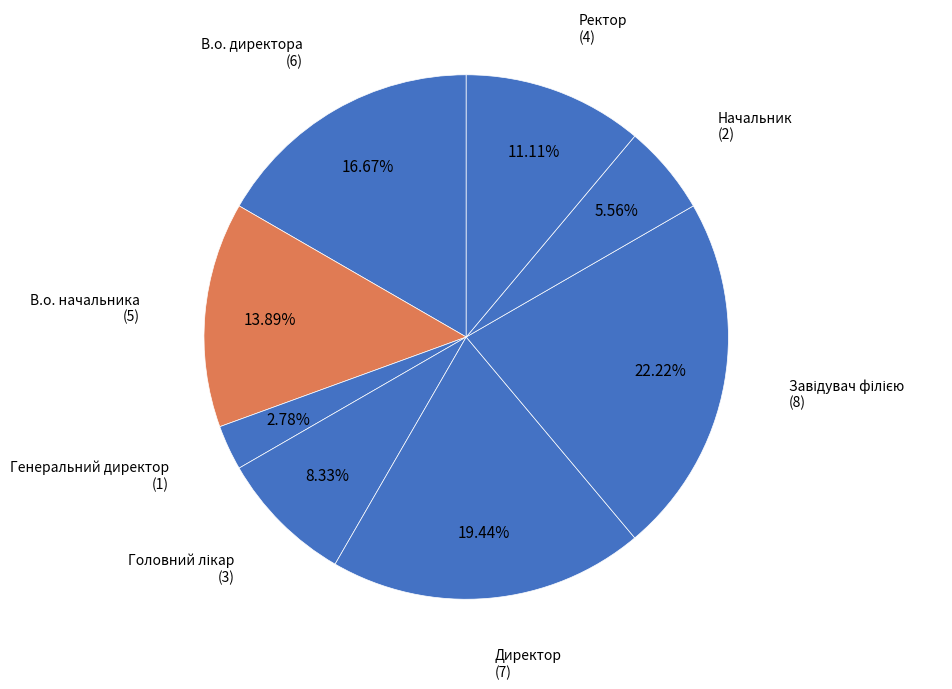

To the nearest percent, what percentage of the pie is Директор?

19%